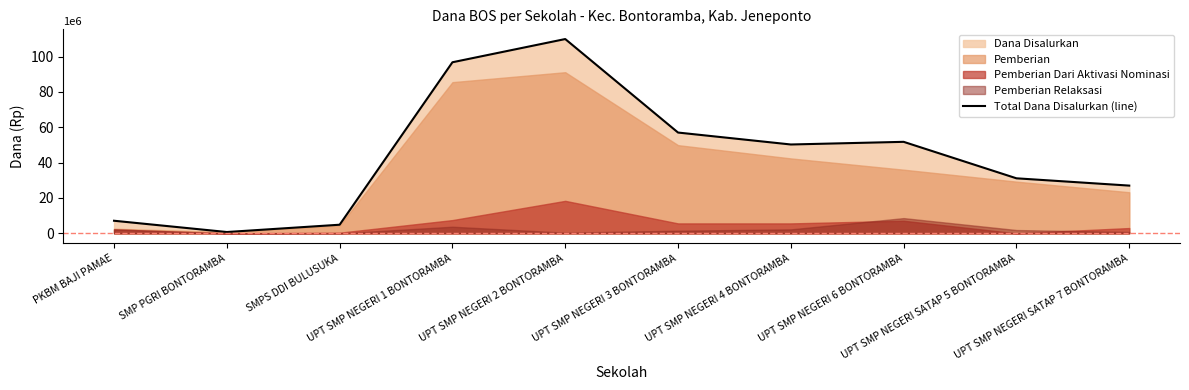

The chart shows a value of 750000 at SMP PGRI BONTORAMBA. True or false?

True